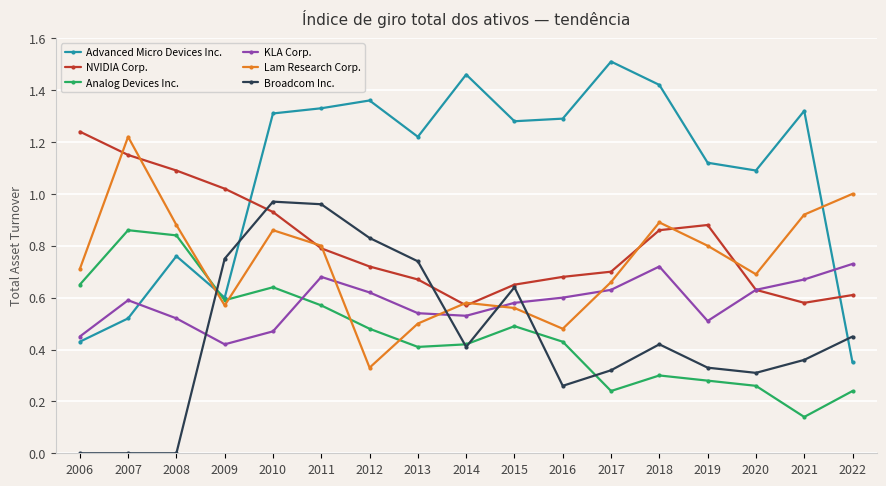

Is the value of KLA Corp. at 2010 greater than the value of Advanced Micro Devices Inc. at 2019?

No